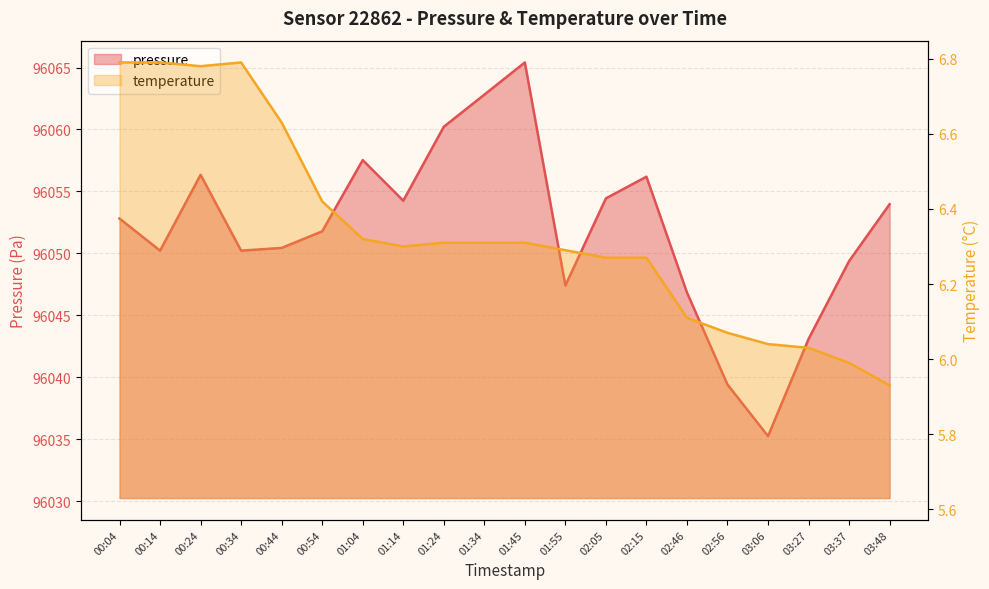

List the series in order of their peak value, lowest first.

temperature, pressure